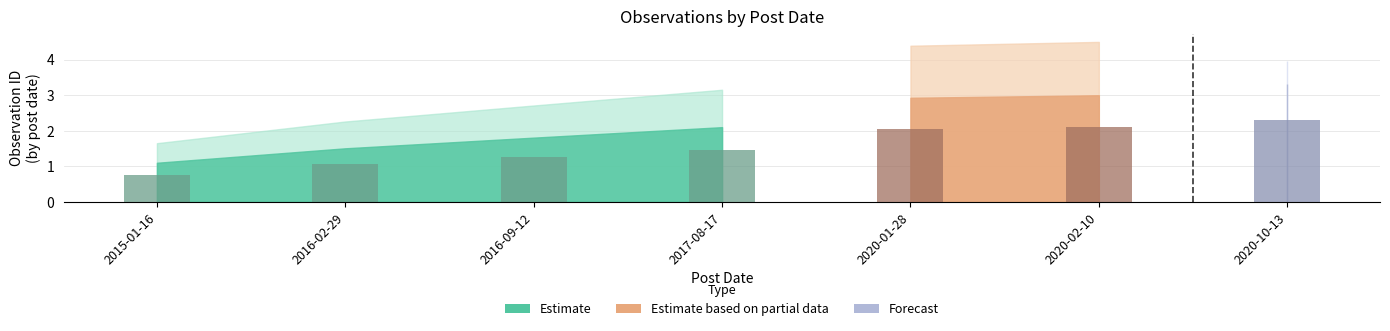

Count the number of values greater than 1.

6